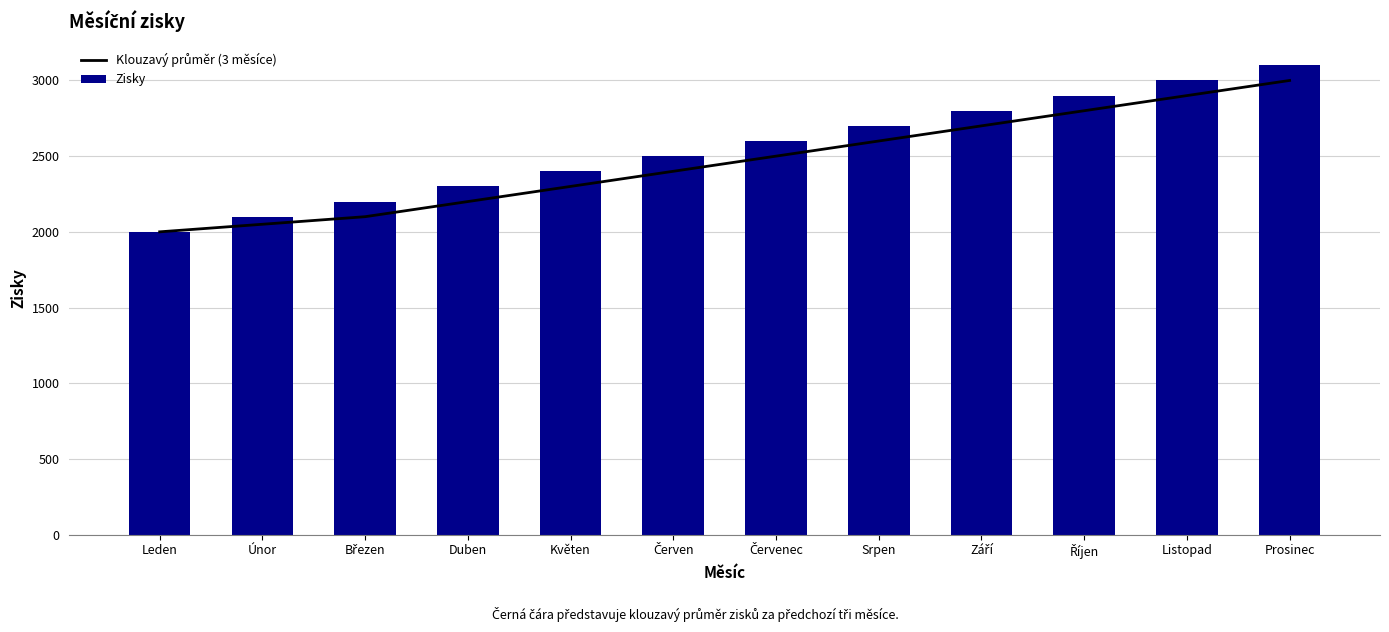

At how many categories does at least one series exceed 2829?

3